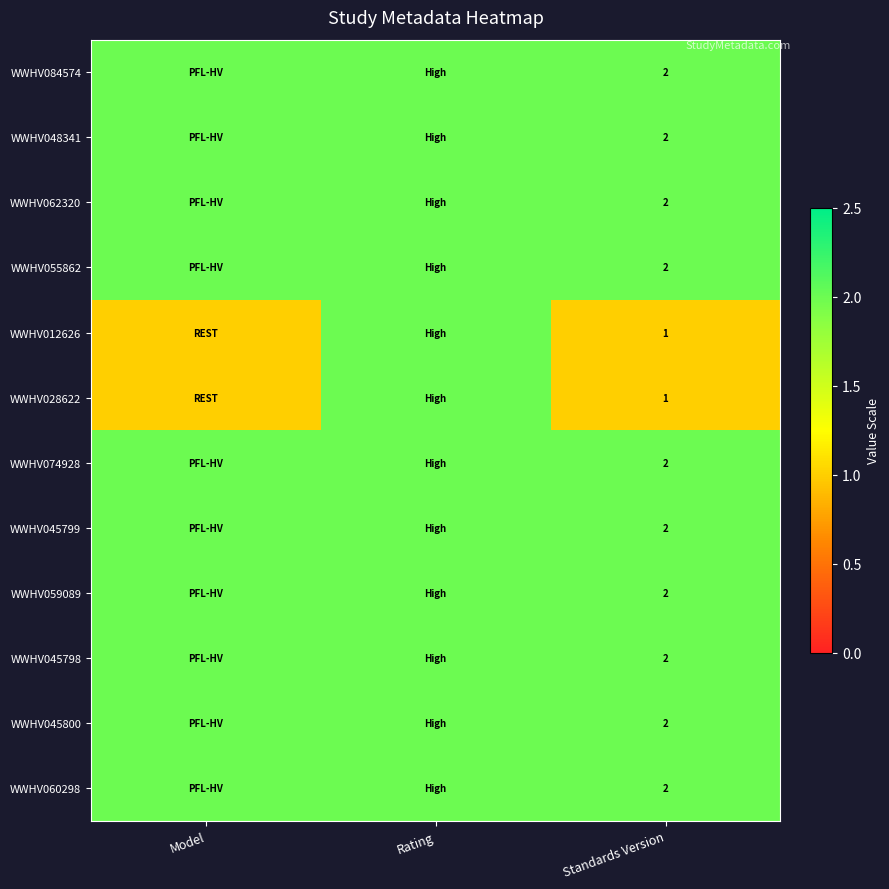

What is the difference between the highest and lowest values at Standards Version?

1